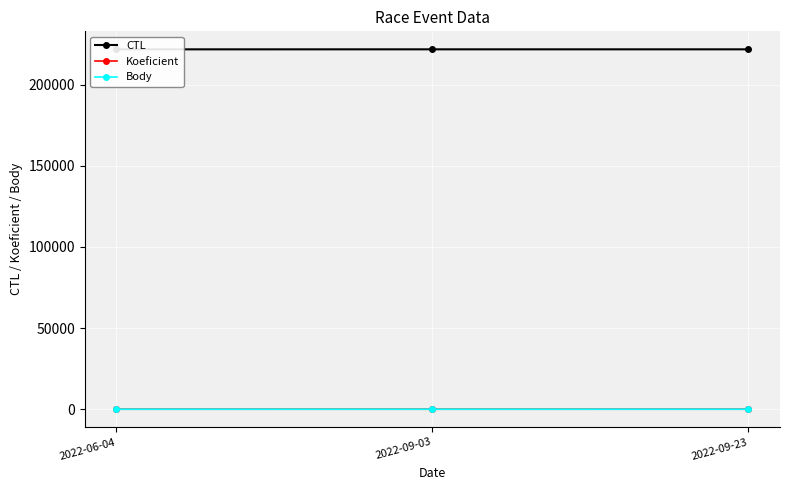

Is this an area chart (filled region under the line)?

No